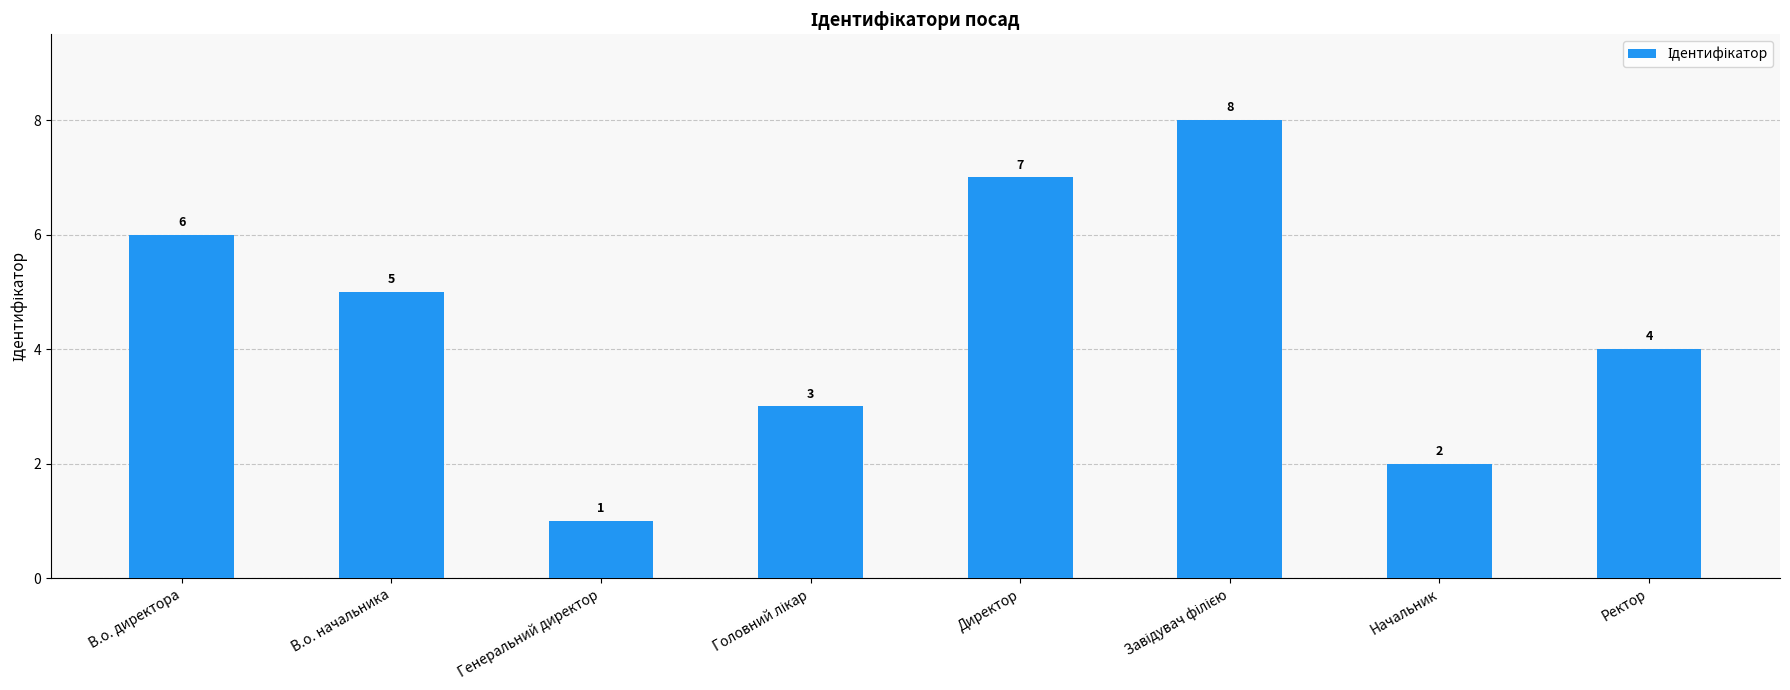

What is the value of the 7th bar from the left?

2